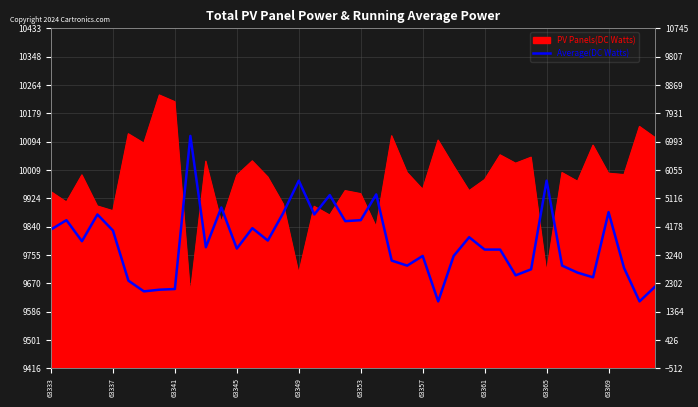

Is it true that the value at 63349 is 9977?

True